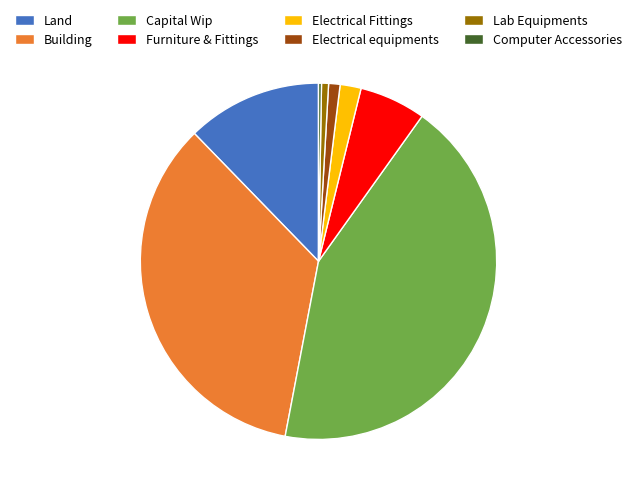

Approximately how many times larger is the value at Capital Wip compared to Furniture & Fittings?

7.2